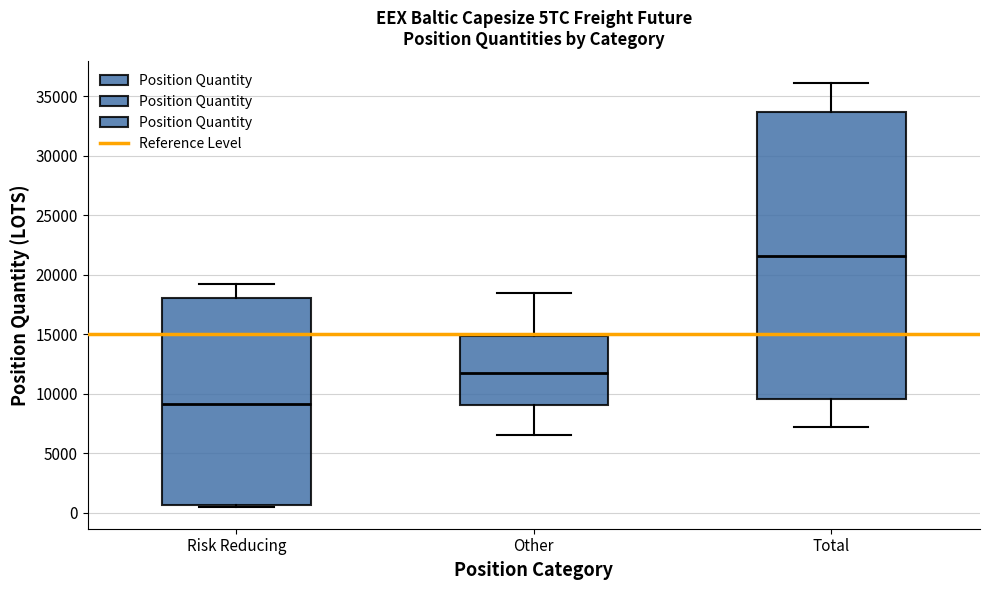

Comparing the boxes themselves (not the whiskers), which one is the tallest?

Total